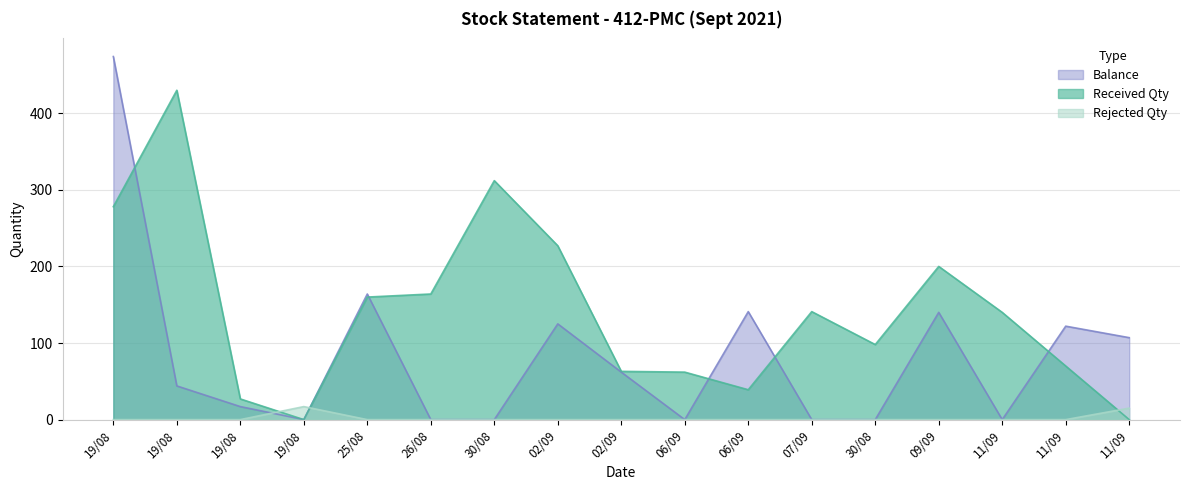

The Received Qty series shows 62 at 06/09. True or false?

True